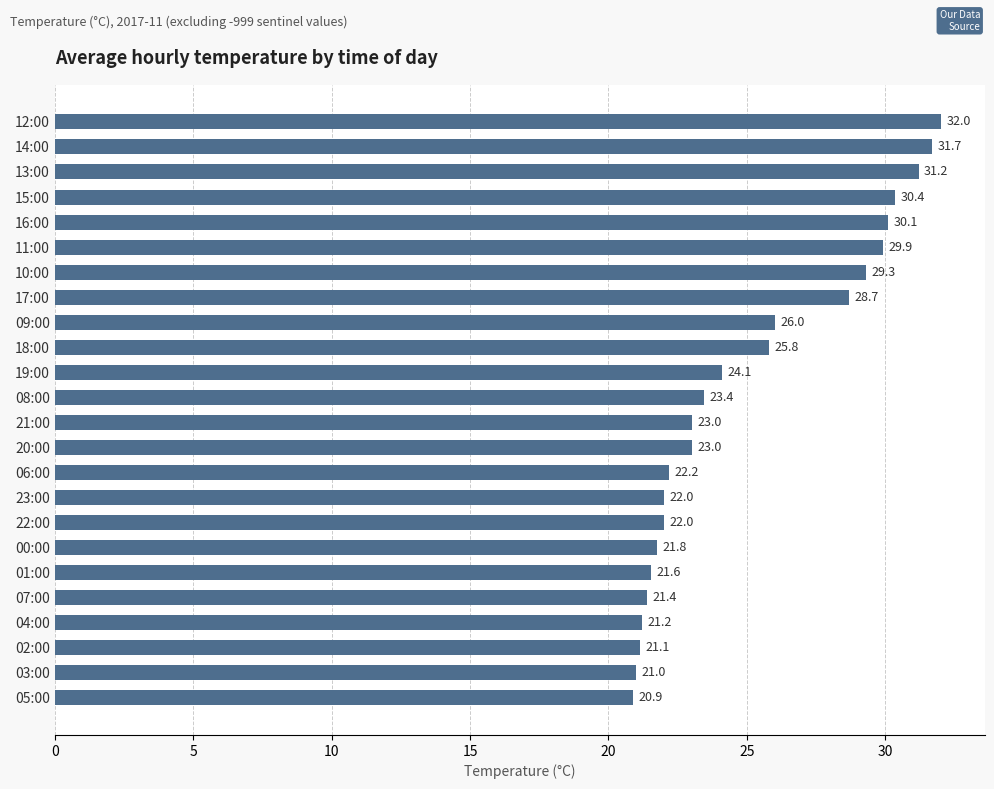

What is the change in value from 12:00 to 20:00?

-9.0